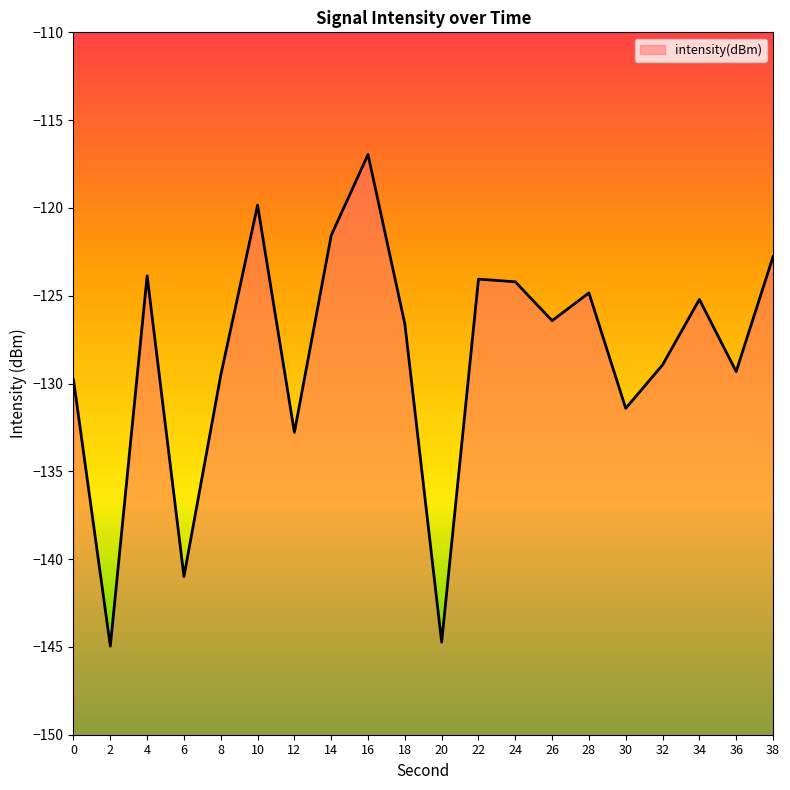

How many lines are shown in the chart?

1